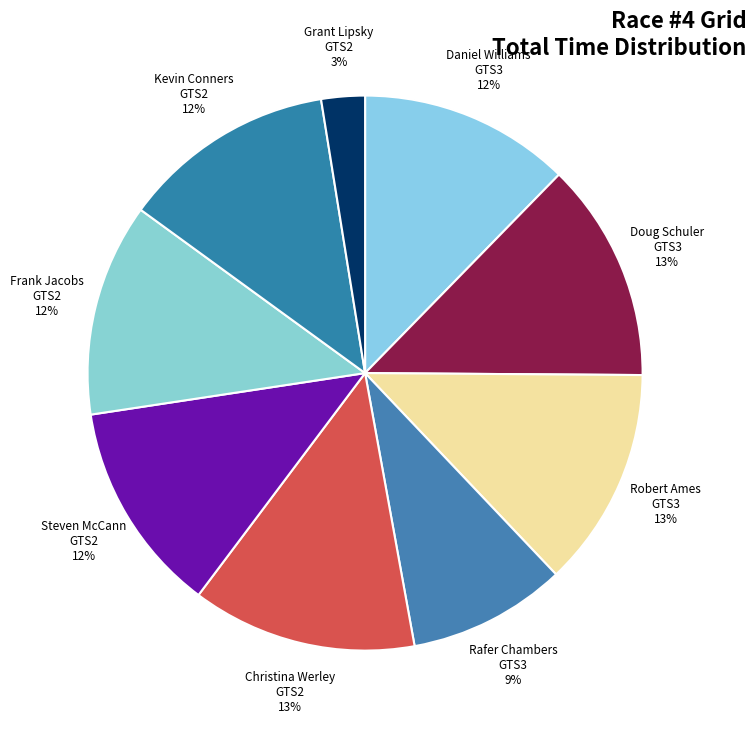

What percentage is the Steven McCann GTS2 slice, to the nearest percent?

12%